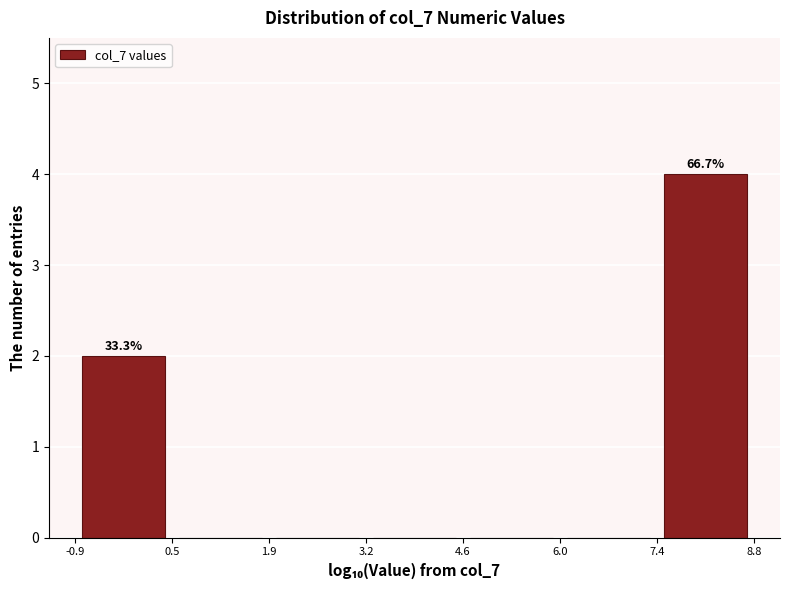

Which range on the x-axis has the tallest bar?

7.4 to 8.8